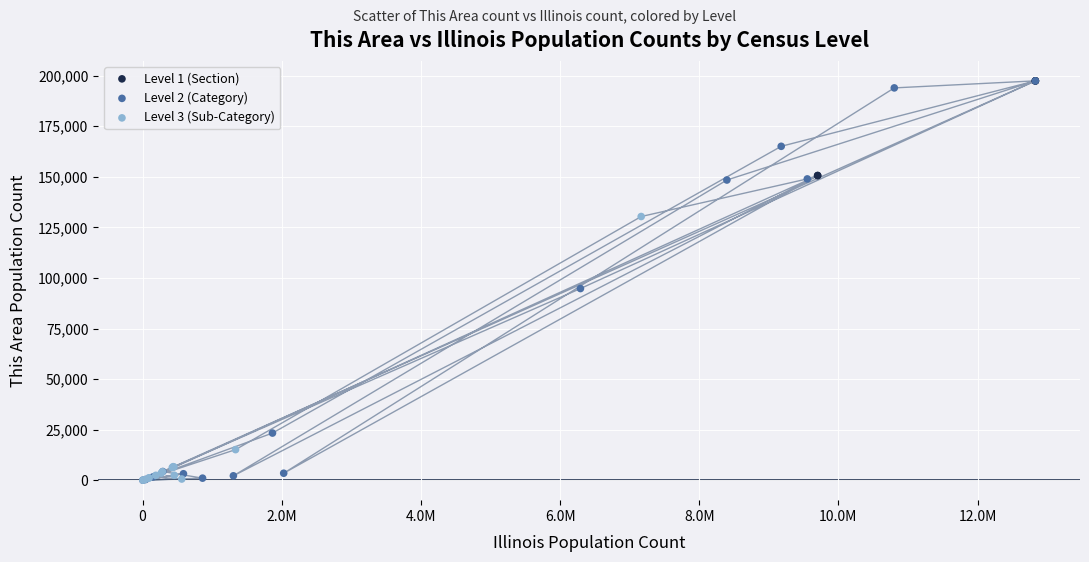

Which series has the largest Y range (max minus min)?

Level 2 (Category)